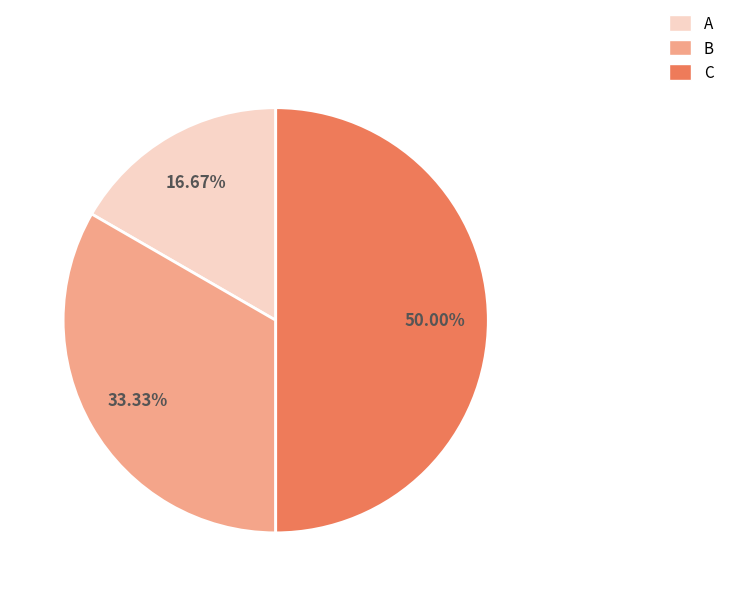

The A slice represents 17% of the pie. True or false?

True